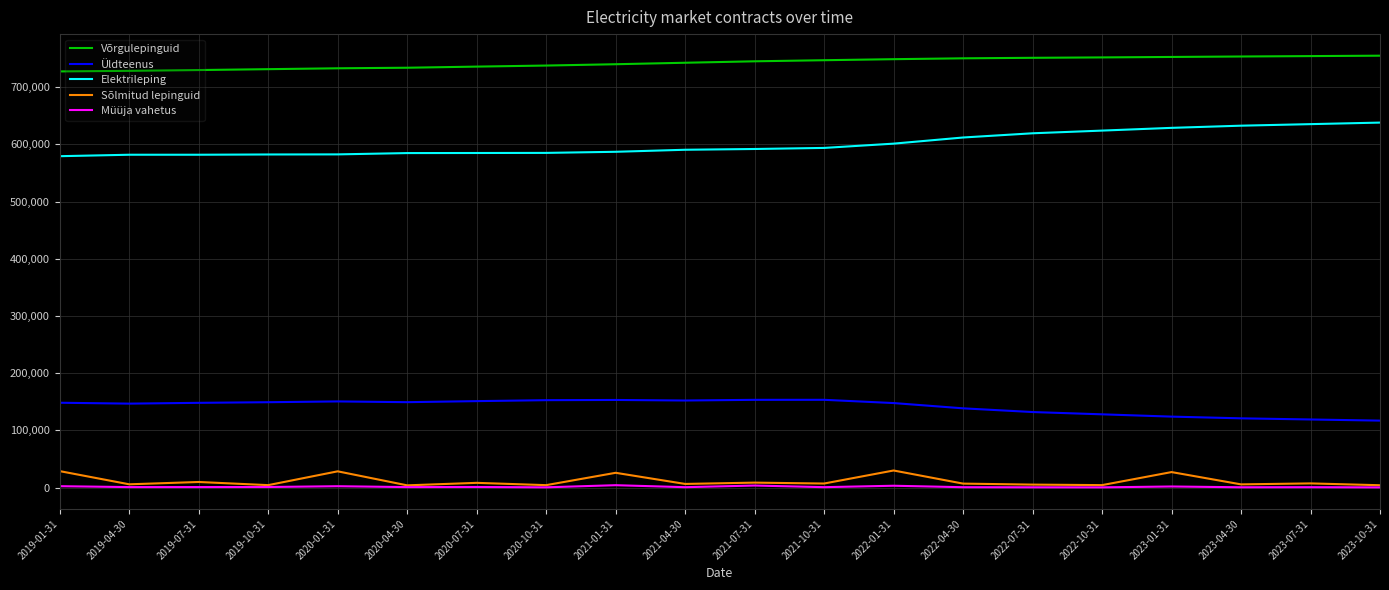

What are all the series names shown in the legend?

Võrgulepinguid, Üldteenus, Elektrileping, Sõlmitud lepinguid, Müüja vahetus